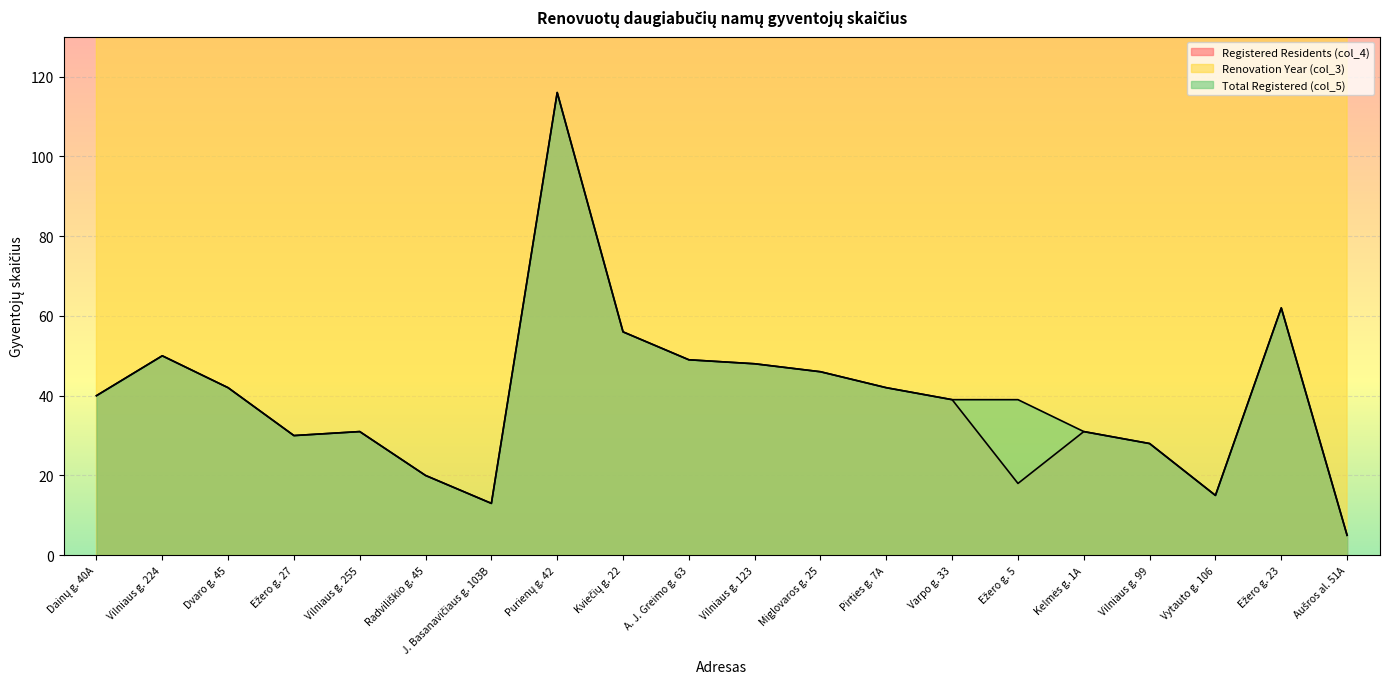

How many data points in Total Registered (col_5) are above 40?

9